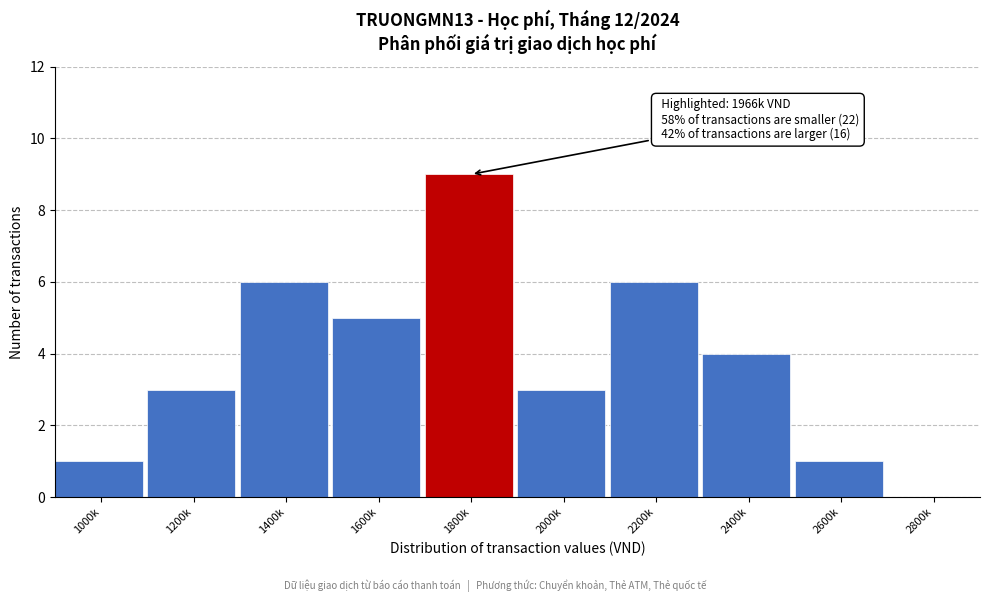

Reading left to right, transcribe all the data shown in this chart.

1000k=1	1200k=3	1400k=6	1600k=5	1800k=9	2000k=3	2200k=6	2400k=4	2600k=1	2800k=0